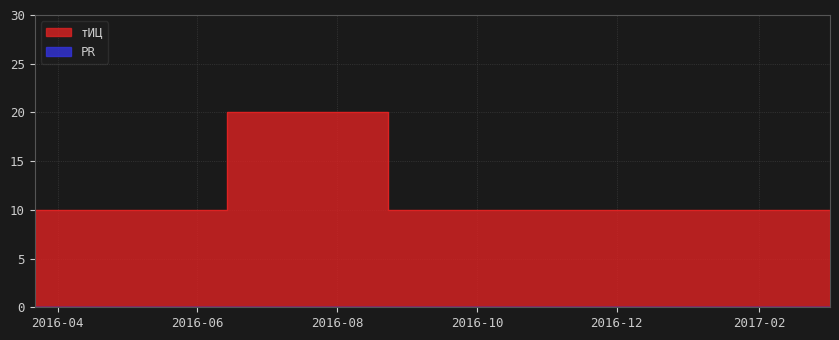

How many values exceed 10?

1